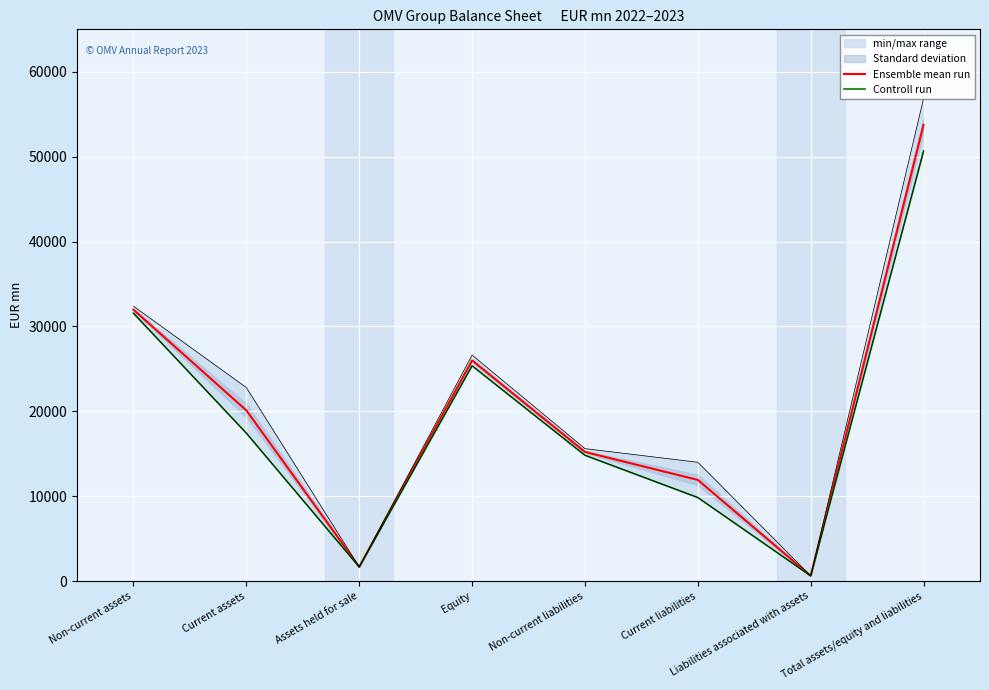

What is the label of the 6th point from the left?

Current liabilities